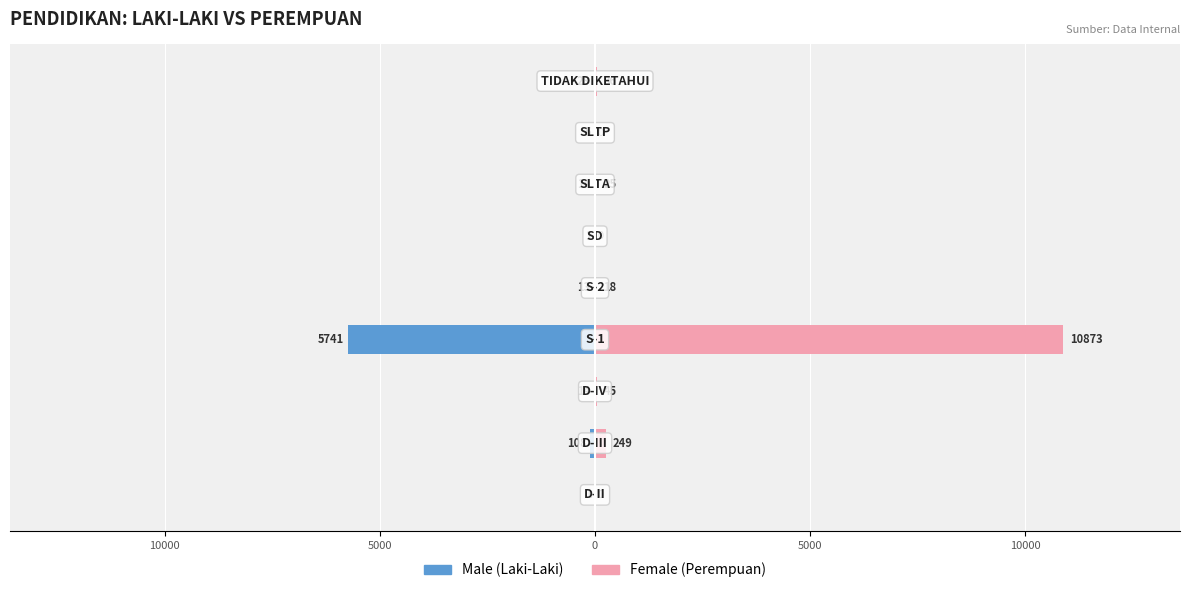

True or false: PEREMPUAN has a value of 2982 at 0.

False